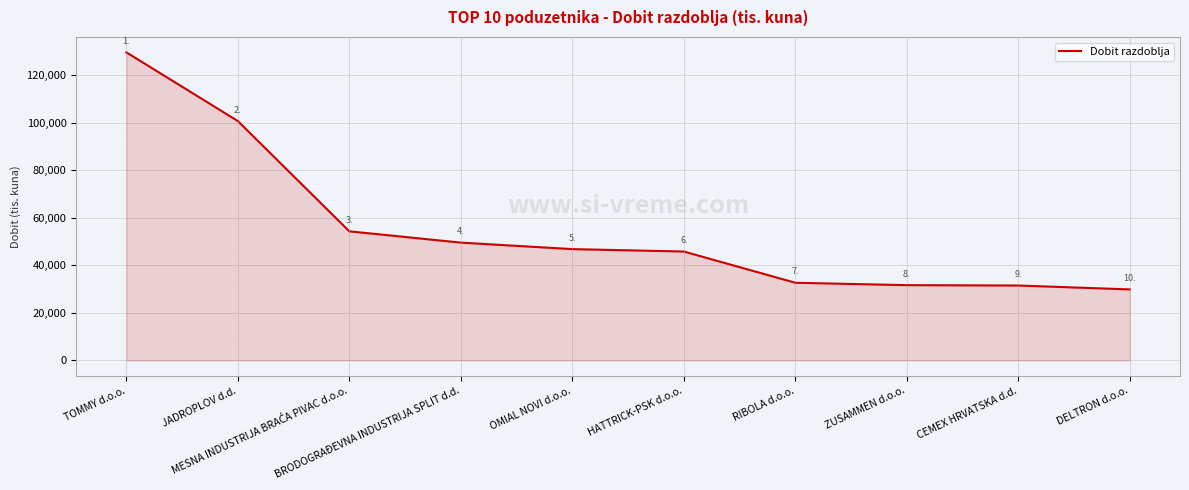

Approximately how many times larger is the value at CEMEX HRVATSKA d.d. compared to TOMMY d.o.o.?

0.2